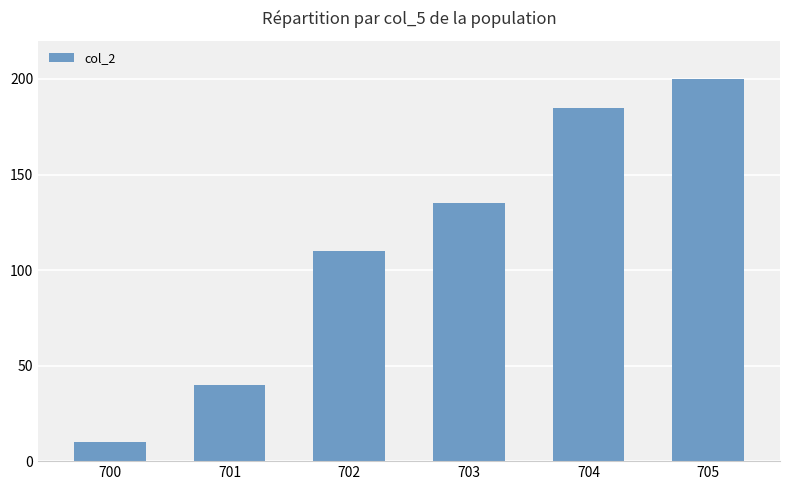

What is the ratio of the value at 704 to the value at 700?

18.5